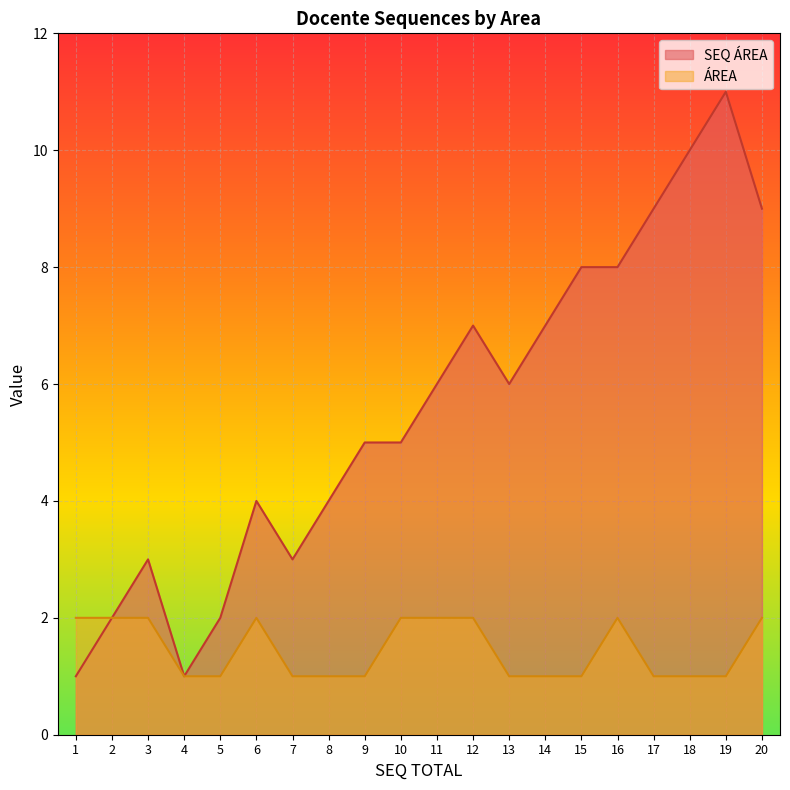

What is the total value across all series at 18?

11